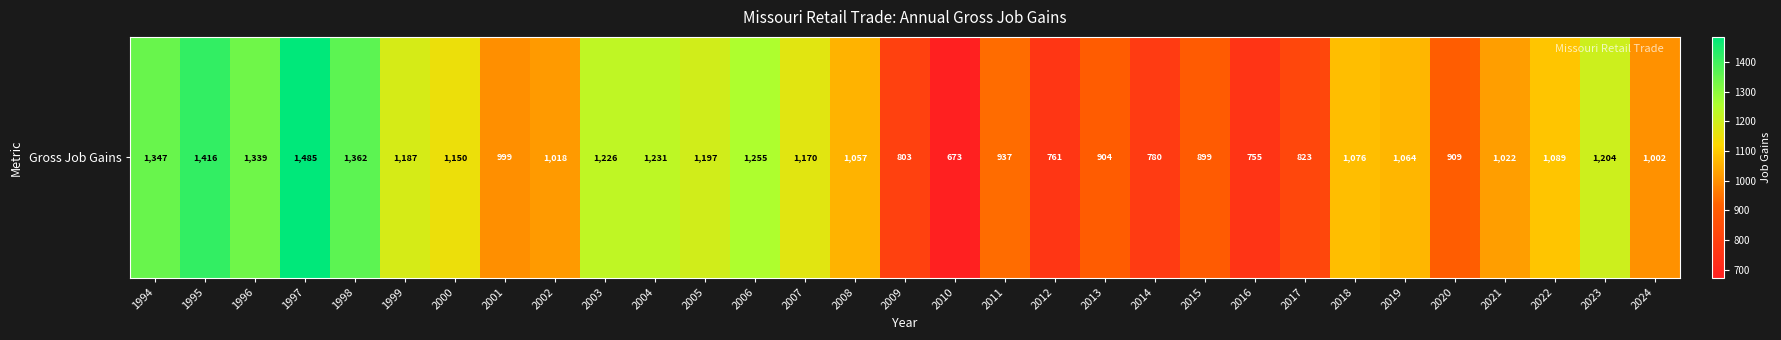

What is the difference between the maximum and minimum values?

812